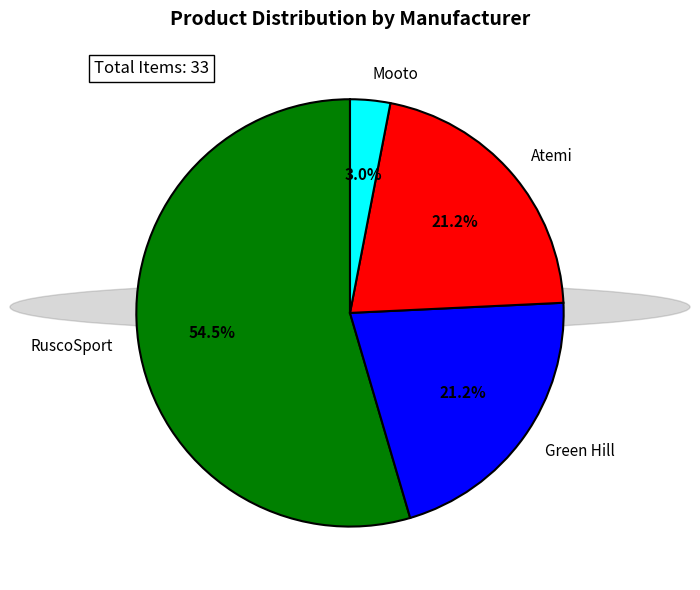

What percentage is the Green Hill slice, to the nearest percent?

21%